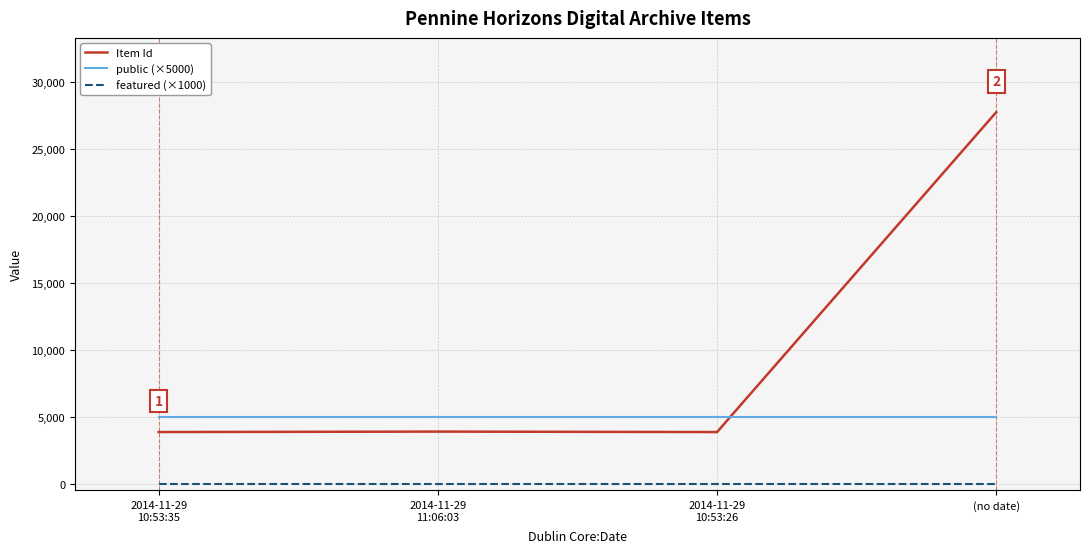

At how many categories does at least one series exceed 22687?

1